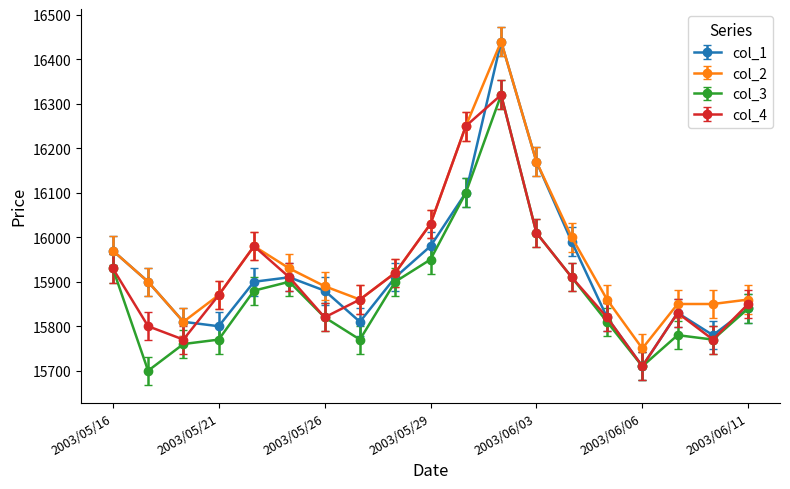

True or false: col_3 and col_2 intersect in this chart.

False